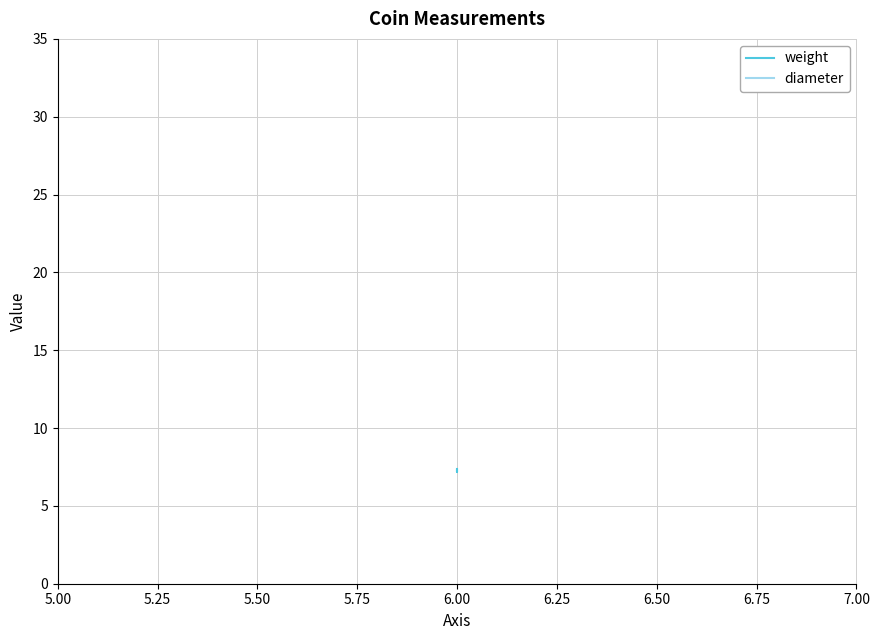

The value of diameter at 6.00 is 27.0. True or false?

True